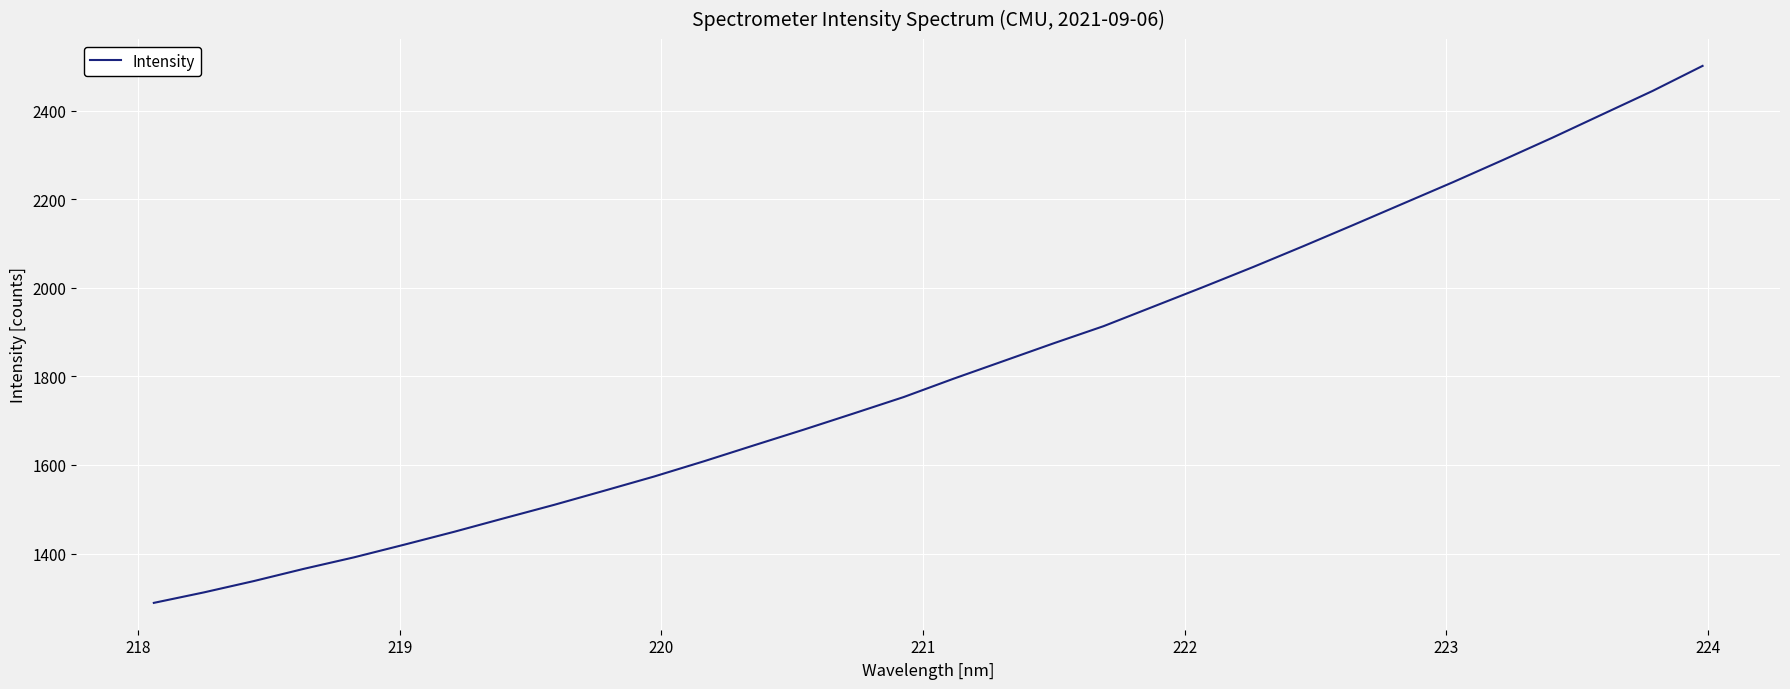

What is the maximum value shown in the chart?

2500.8